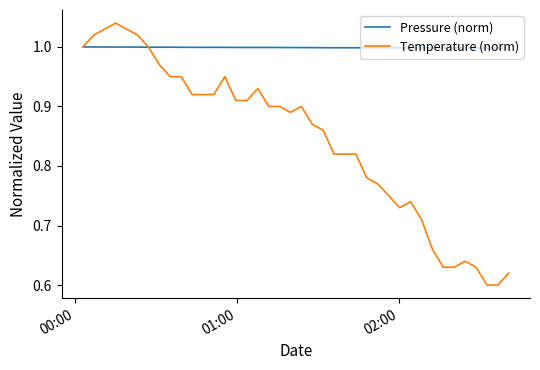

At how many categories does at least one series exceed 0?

40